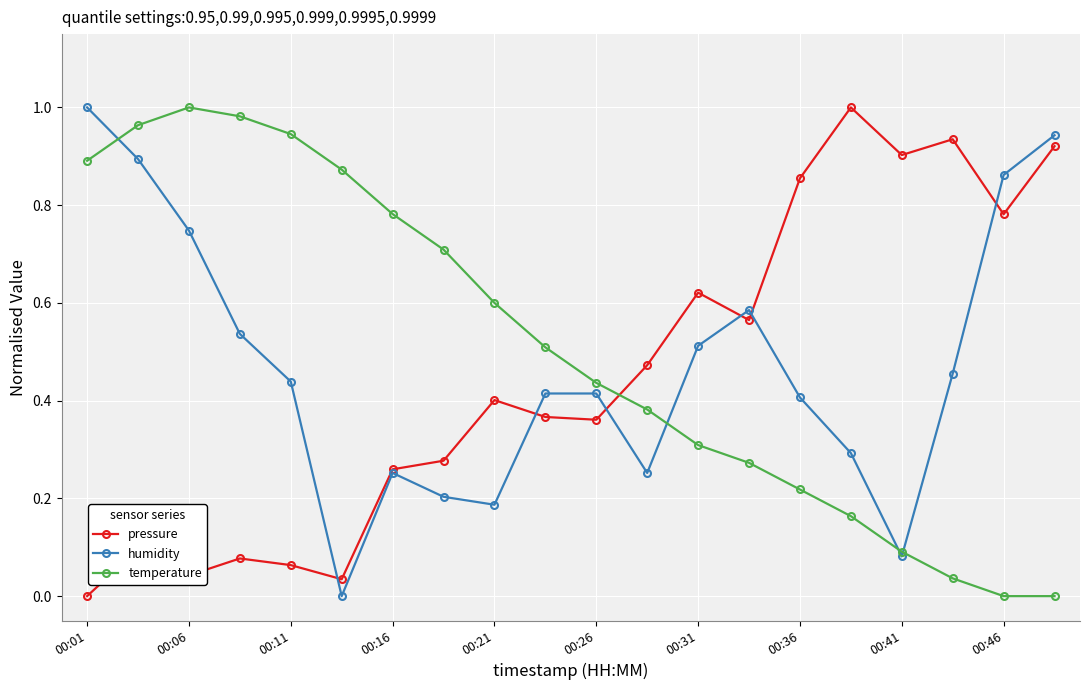

True or false: humidity has more than 0 interior local peaks.

True